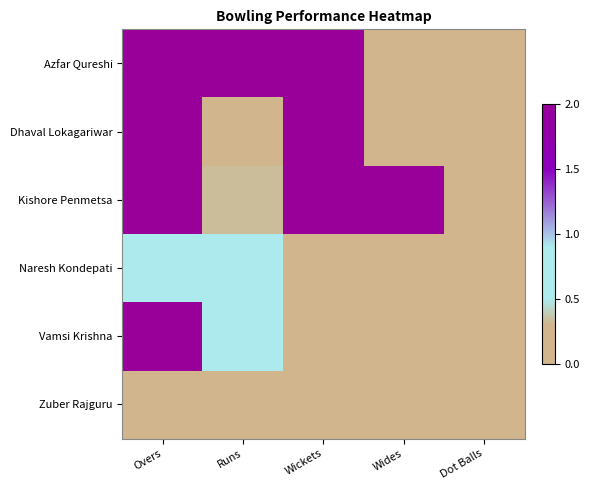

Which series has the largest total across all categories?

Kishore Penmetsa